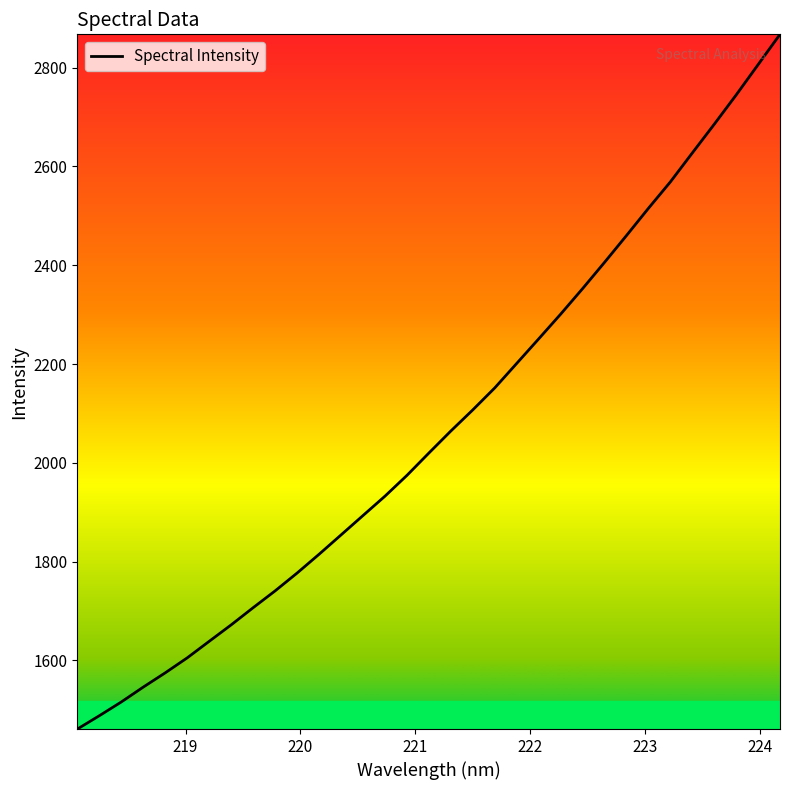

What is the difference between the maximum and minimum values?

1406.5